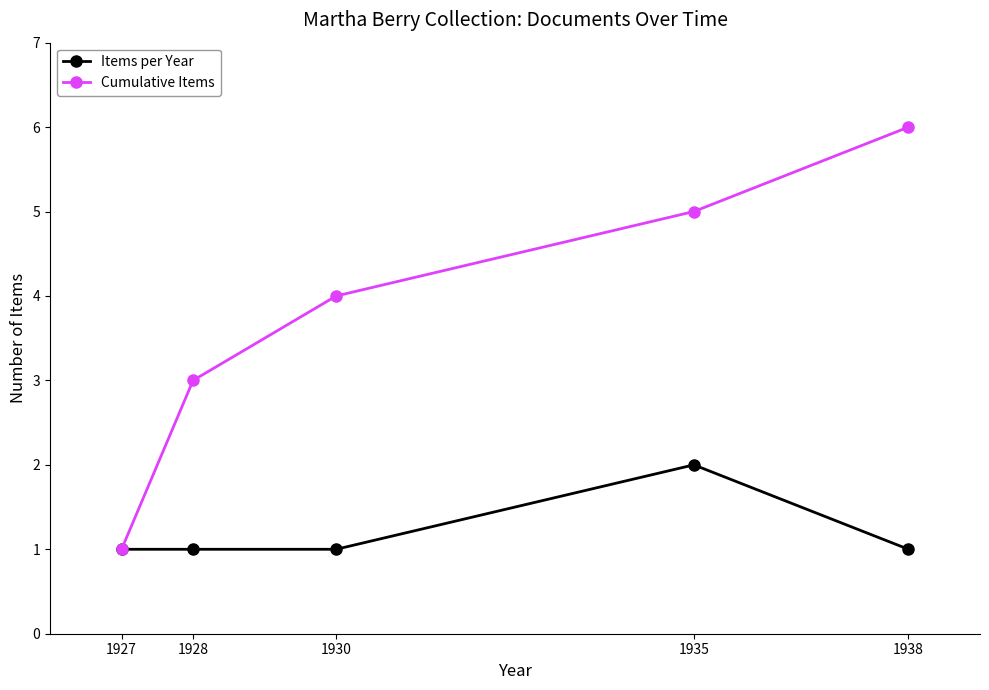

Which category has the highest value in the Cumulative Items series?

1938